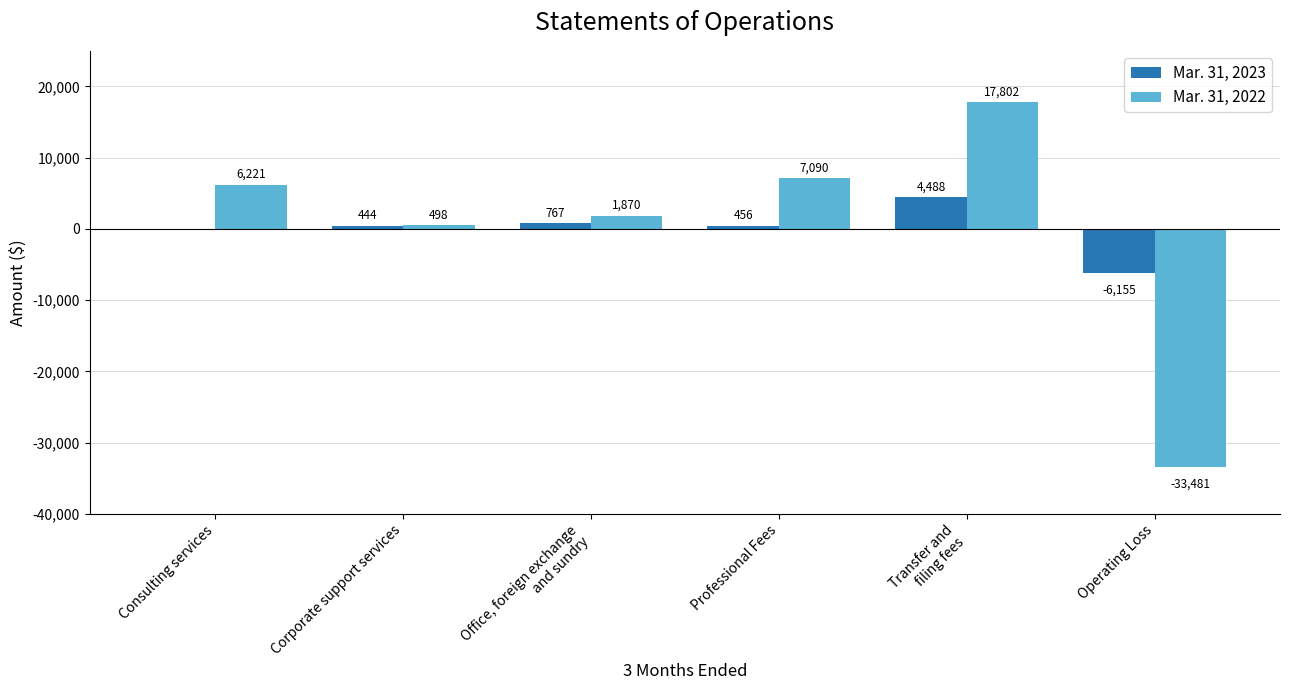

What is the sum of the Mar. 31, 2023 values at Consulting services and Corporate support services?

444